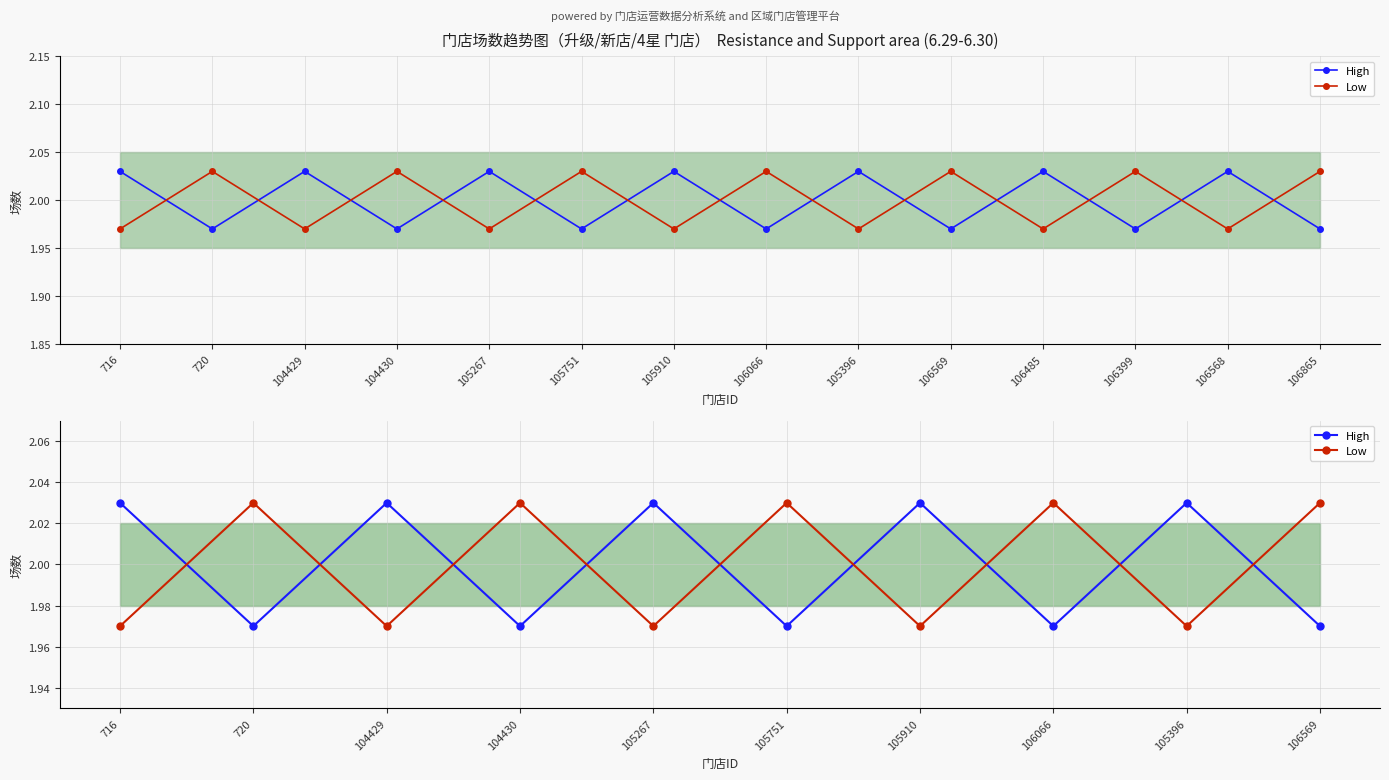

What position from the left is 105267?

5